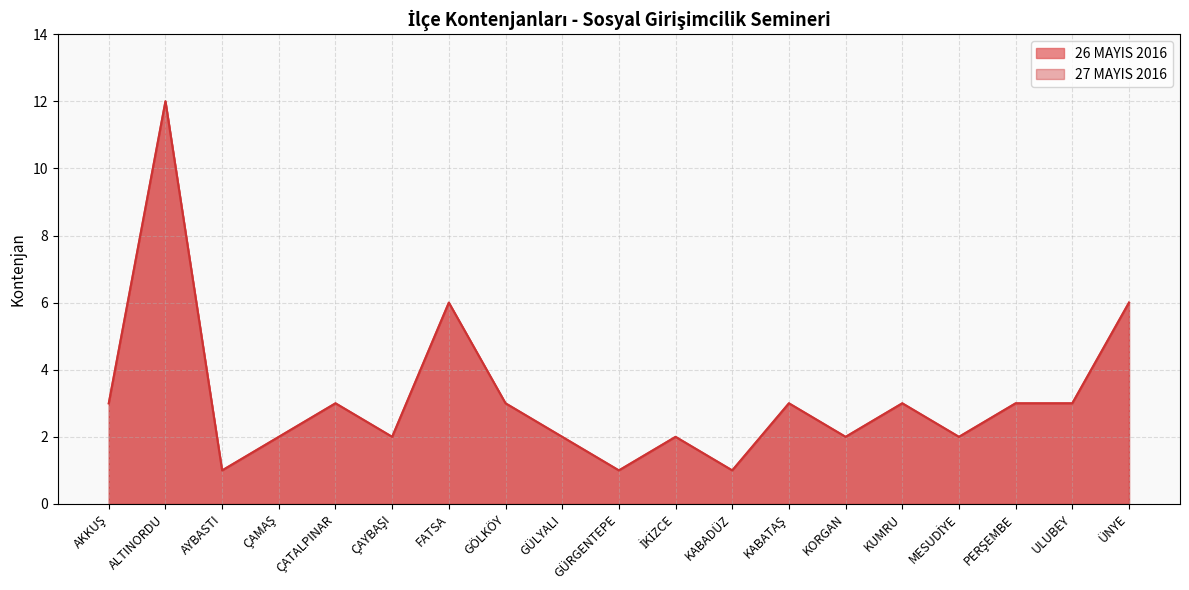

Which series has the widest spread of values?

26 MAYIS 2016